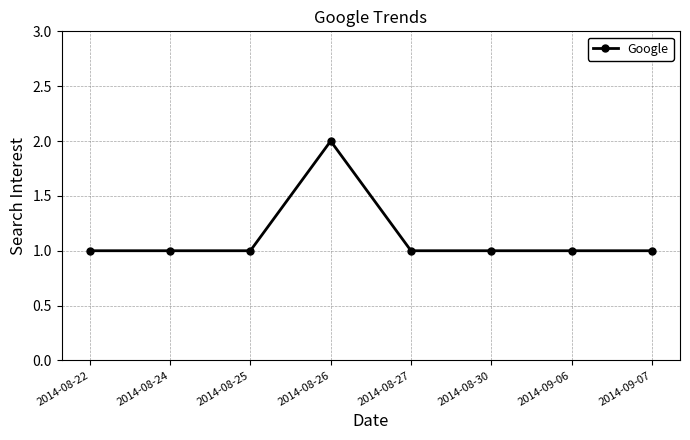

Is it true that the value at 2014-08-24 is 1?

True